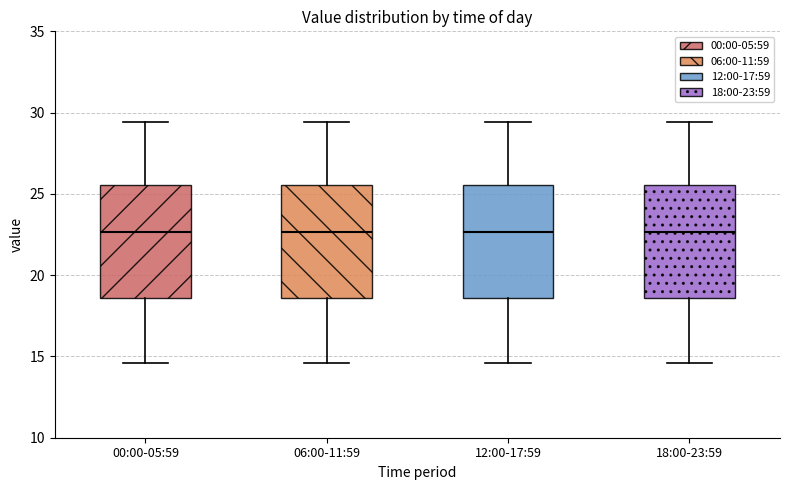

Reading left to right, read every box against the y-axis: the position of its median line, the range the box covers, and the ends of its whiskers. The values are not printed on the chart, so give them approximately, as read against the axis.

00:00-05:59: median 22.5, box 18.5 to 25.5, whiskers 14.5 to 29.5
06:00-11:59: median 22.5, box 18.5 to 25.5, whiskers 14.5 to 29.5
12:00-17:59: median 22.5, box 18.5 to 25.5, whiskers 14.5 to 29.5
18:00-23:59: median 22.5, box 18.5 to 25.5, whiskers 14.5 to 29.5